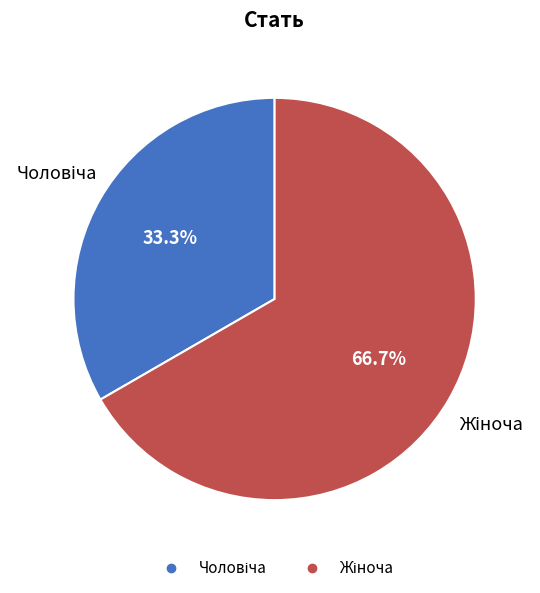

Is there a majority slice in this chart?

Yes